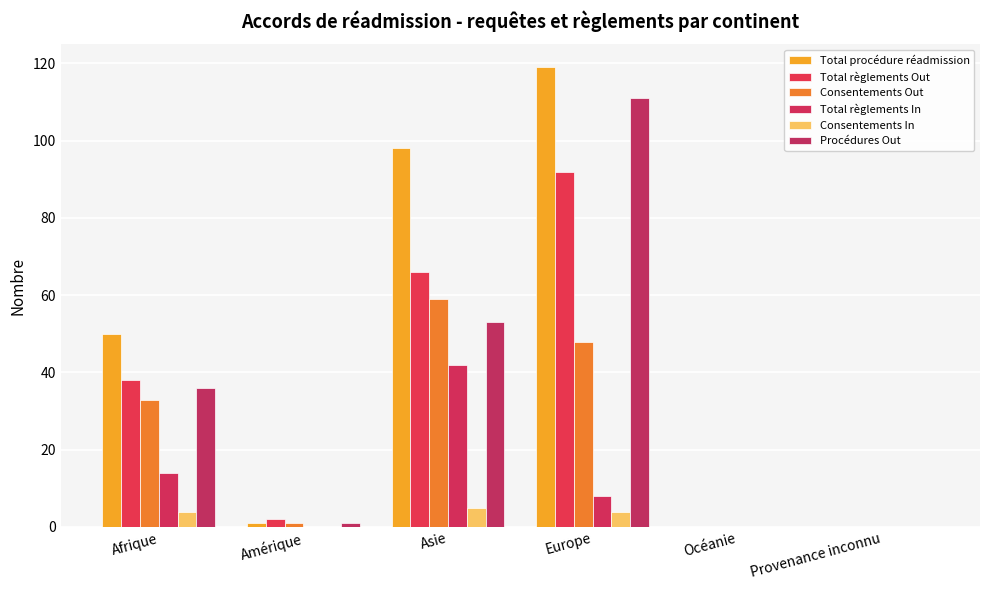

At which label does Procédures Out reach its minimum?

Océanie